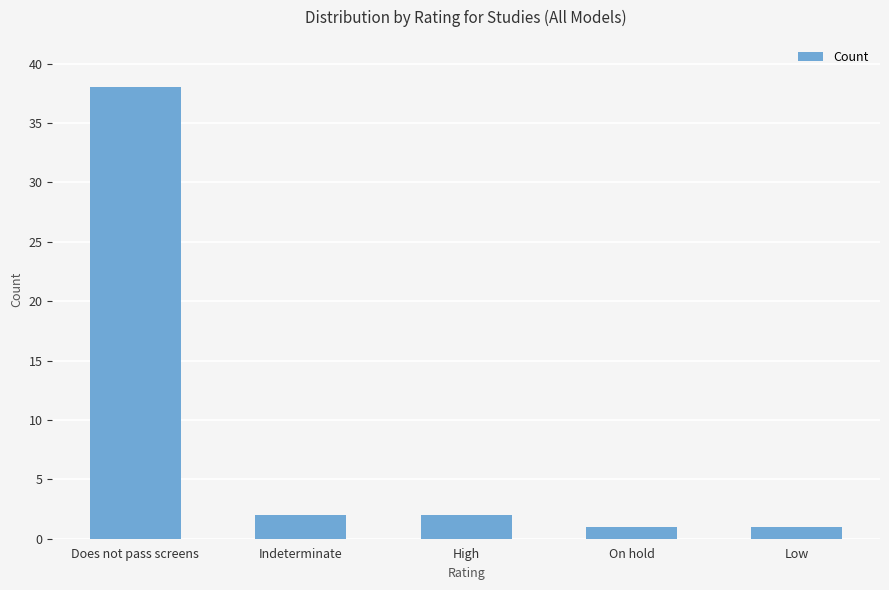

What is the difference between the second highest and second lowest values?

1